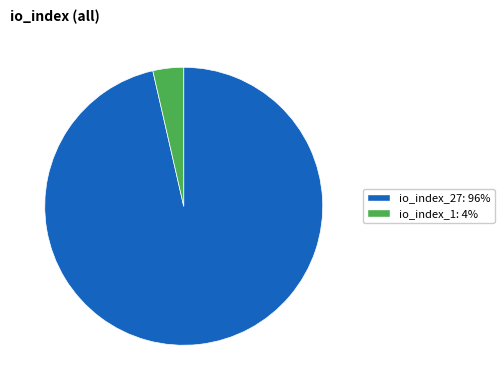

Combined, do io_index_1 and io_index_27 account for over 50%?

Yes